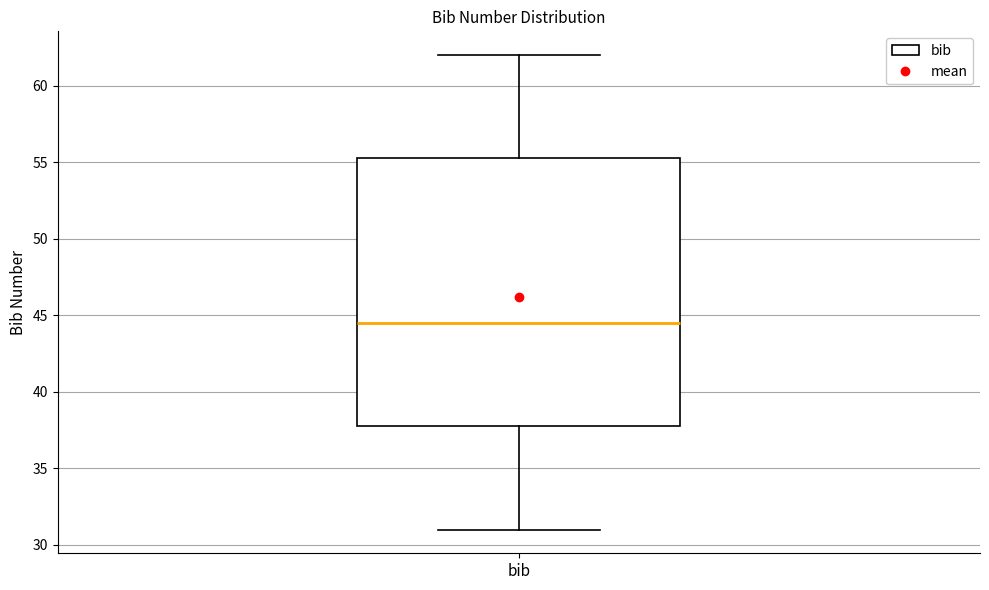

Where is the upper edge of the box for bib on the y-axis? The values are not printed on the chart, so give them approximately, as read against the axis.

55.5